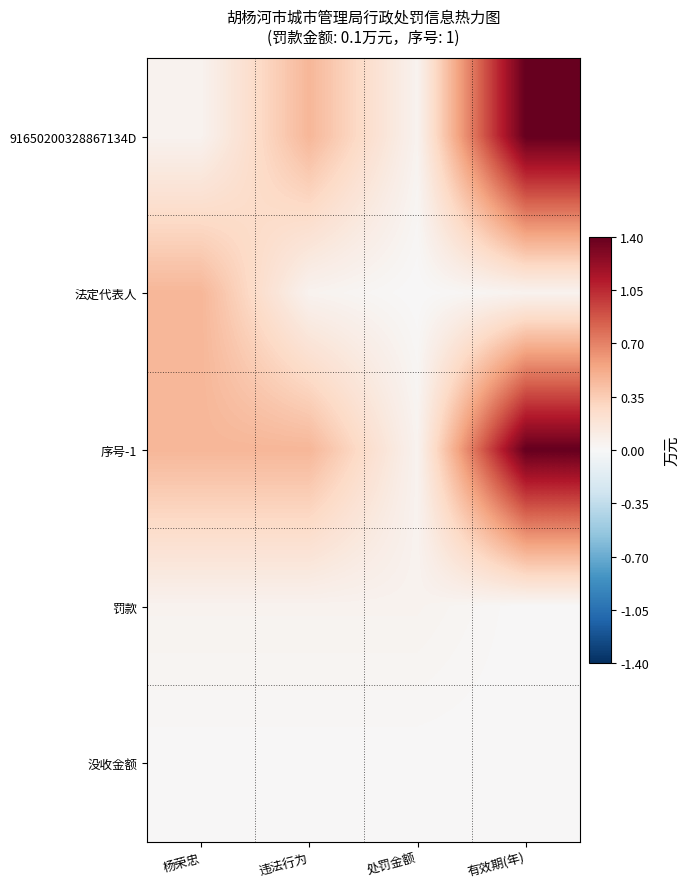

Reading left to right, list all the values displayed in this chart.

91650200328867134D: 杨荣忠=0.0	违法行为=0.5	处罚金额=0.0	有效期(年)=1.4
法定代表人: 杨荣忠=0.5	违法行为=0.0	处罚金额=0.0	有效期(年)=0.0
序号-1: 杨荣忠=0.5	违法行为=0.5	处罚金额=0.0	有效期(年)=1.4
罚款: 杨荣忠=0.0	违法行为=0.0	处罚金额=0.0	有效期(年)=0.0
没收金额: 杨荣忠=0.0	违法行为=0.0	处罚金额=0.0	有效期(年)=0.0